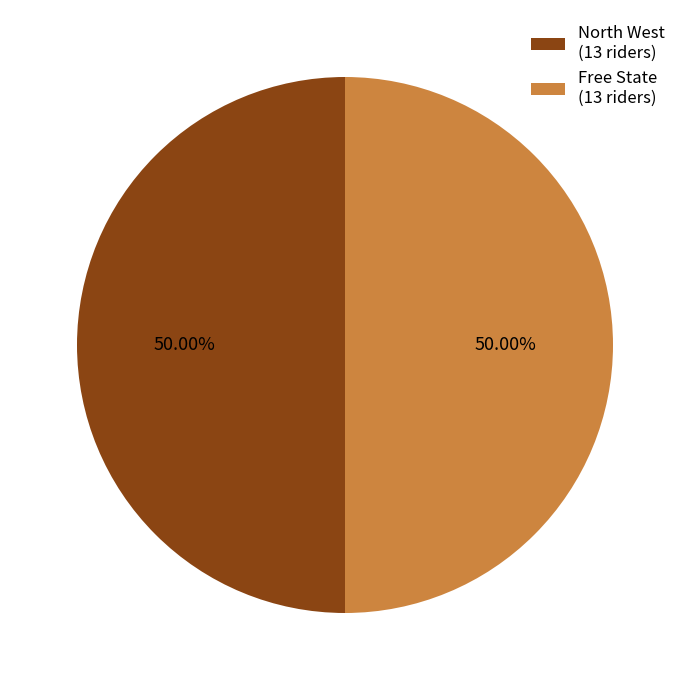

What is the ratio of the value at Free State (13 riders) to the value at North West (13 riders)?

1.0